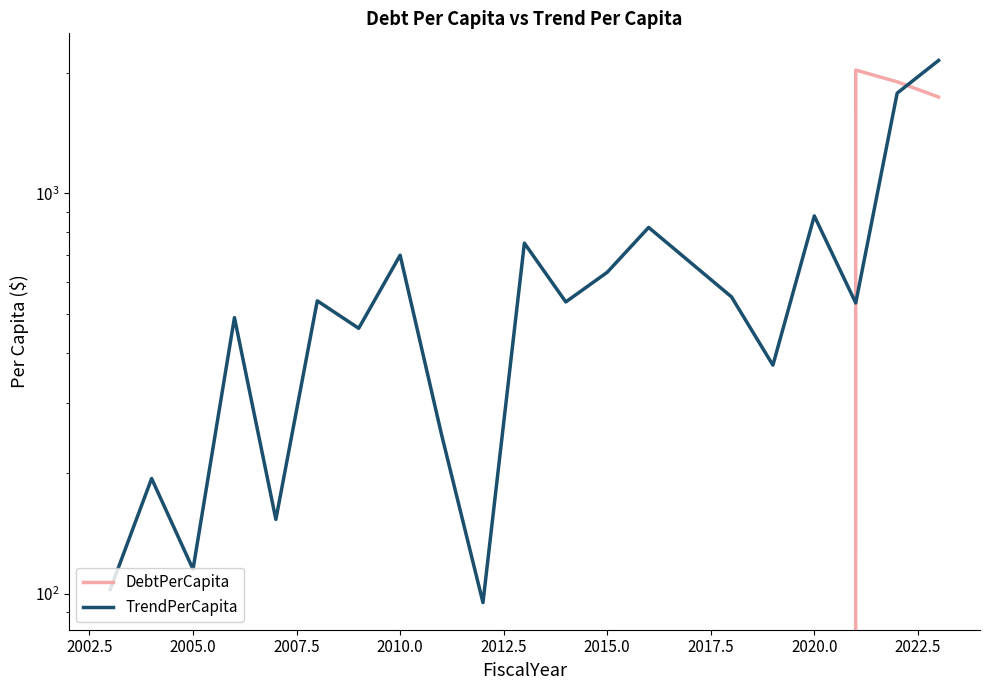

What are all the series names shown in the legend?

DebtPerCapita, TrendPerCapita